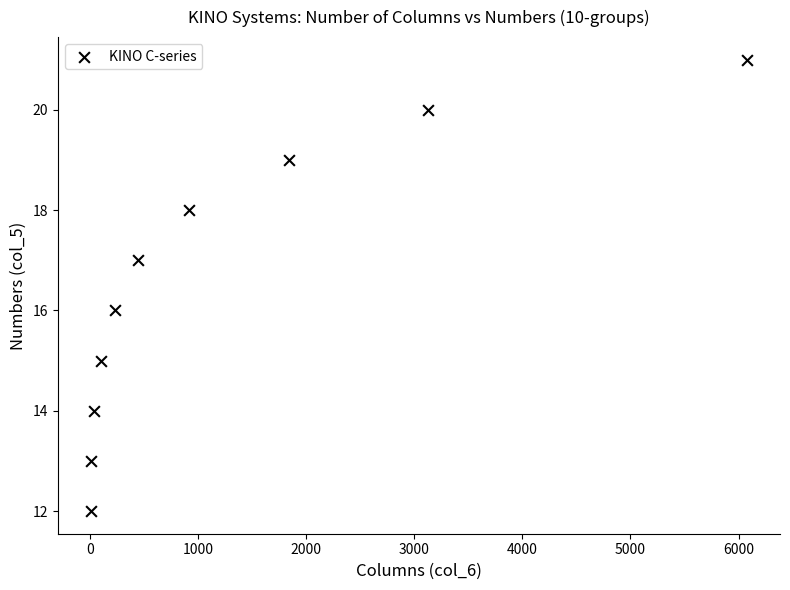

What is the range of X values (max minus min)?

6074